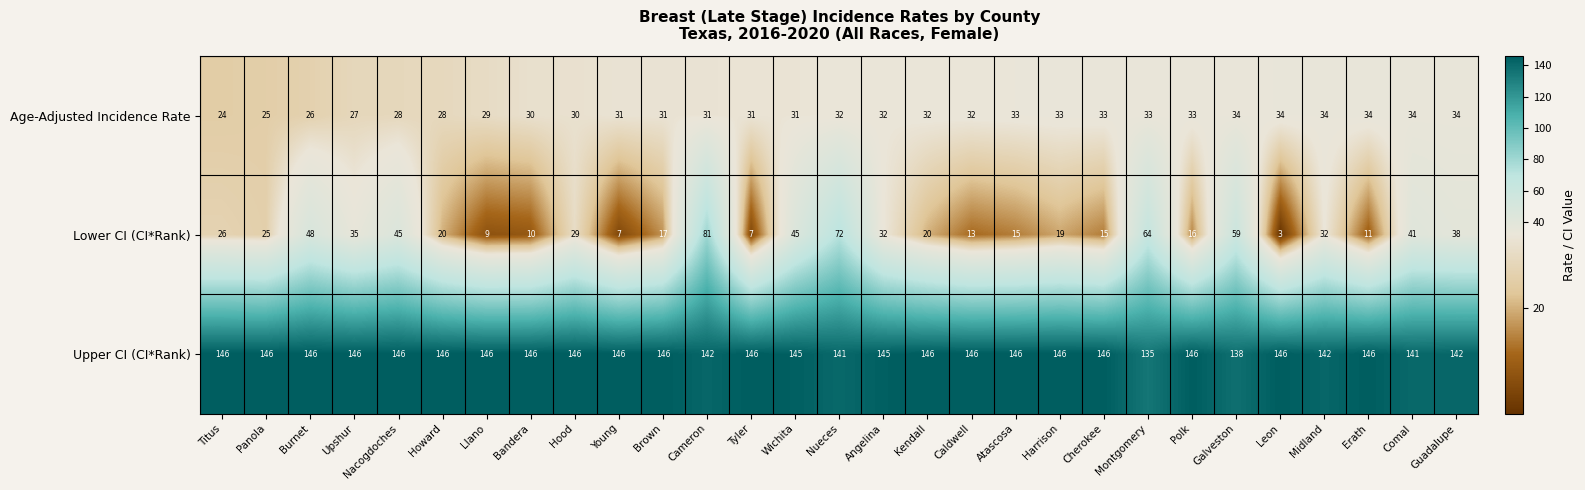

What is the spread (max minus min) of values at Galveston?

104